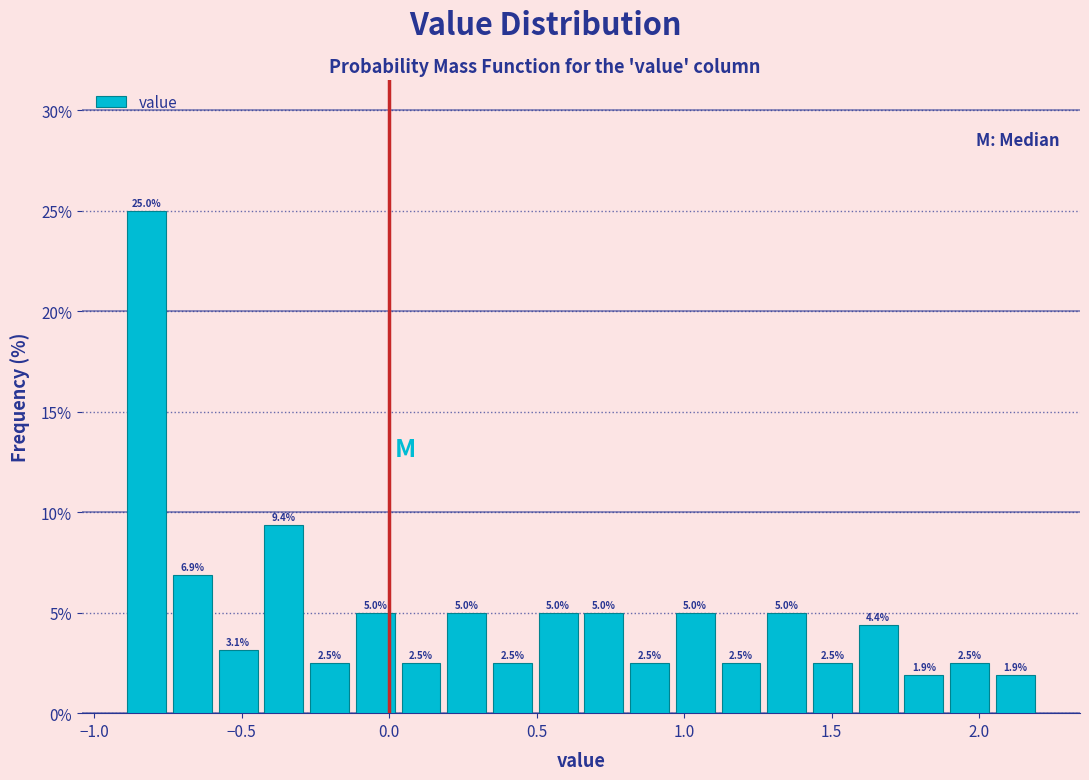

Around what value on the x-axis is the tallest bar? Give the approximate position of its centre, as read against the axis.

-0.80